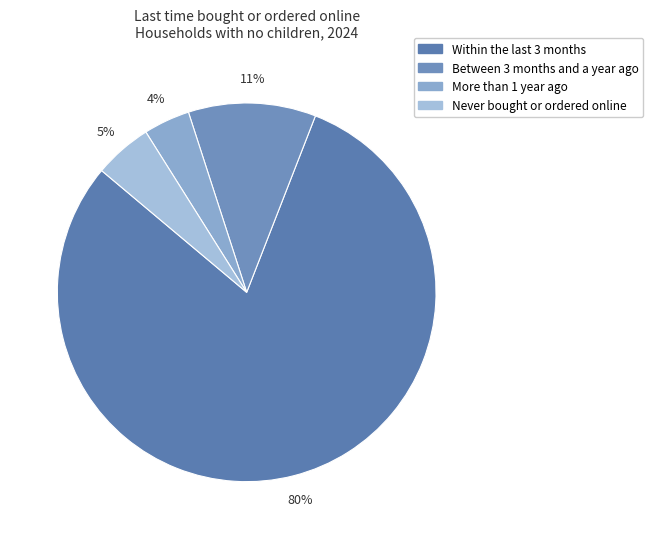

The More than 1 year ago slice represents 4% of the pie. True or false?

True